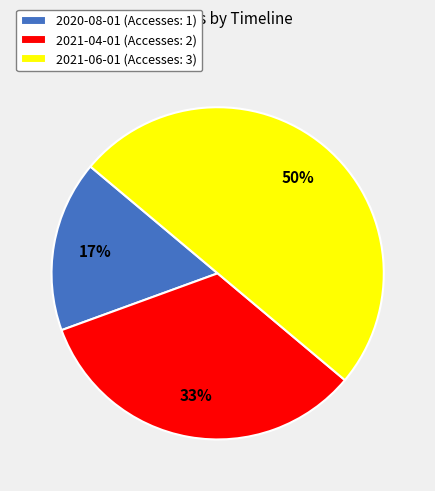

Which category has the smallest portion of the pie?

2020-08-01